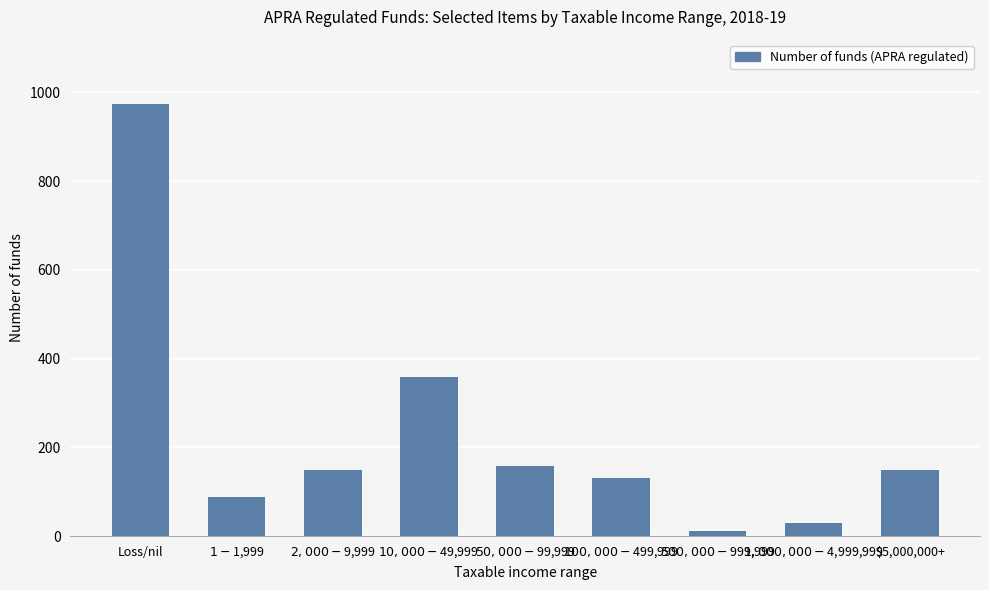

How many bars are there in total?

9